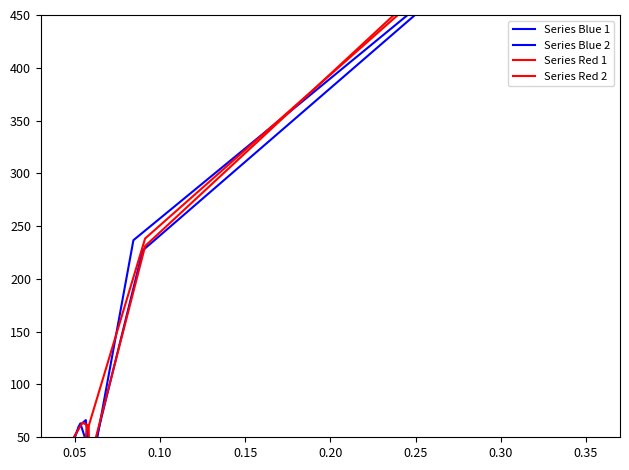

What is the value of the Series Blue 2 point at the 6th from the left?

1.0